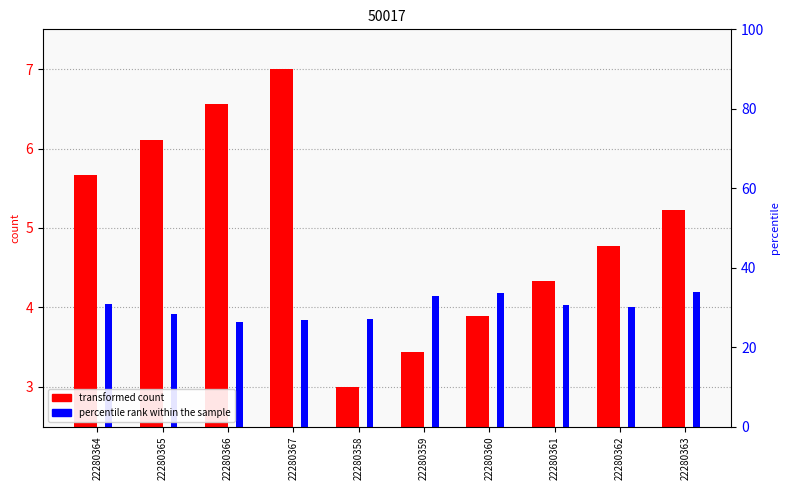

At how many categories does at least one series exceed 4?

9